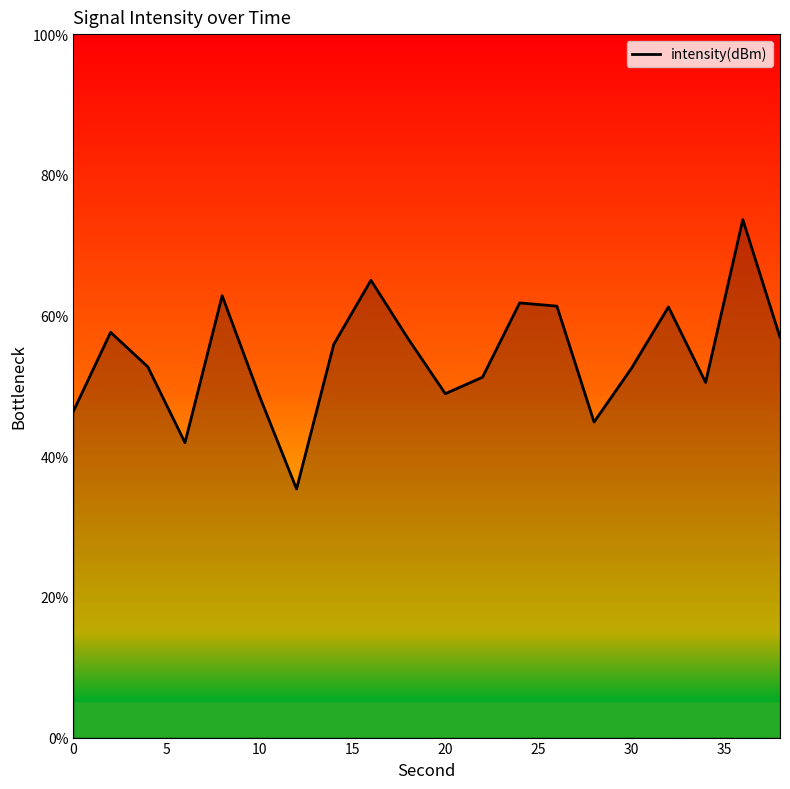

What is the smallest value displayed?

35.3